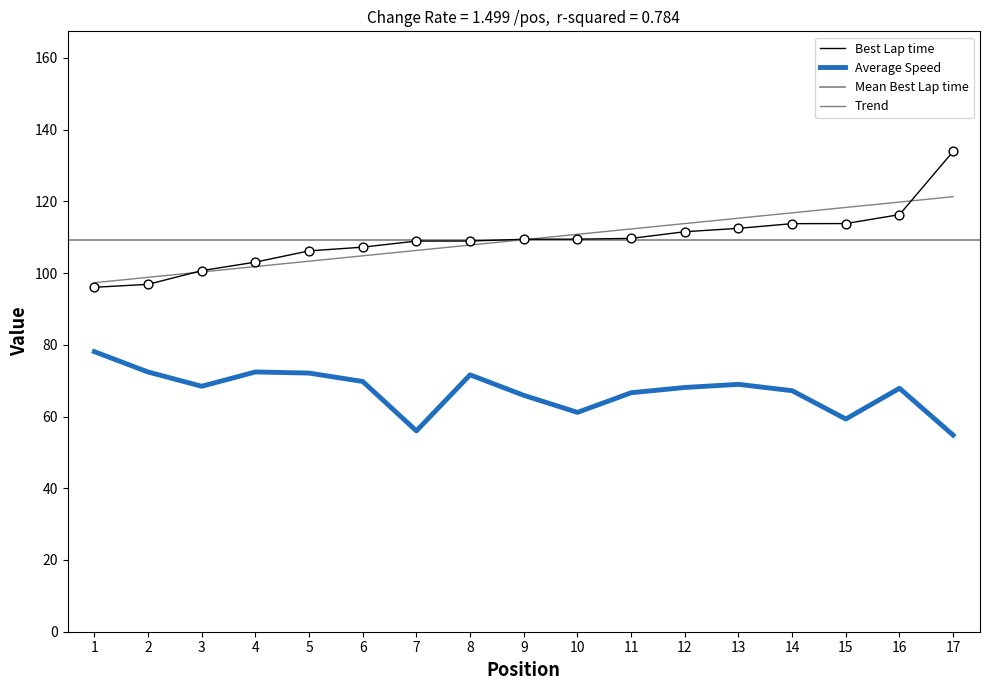

At how many categories does at least one series exceed 99?

15